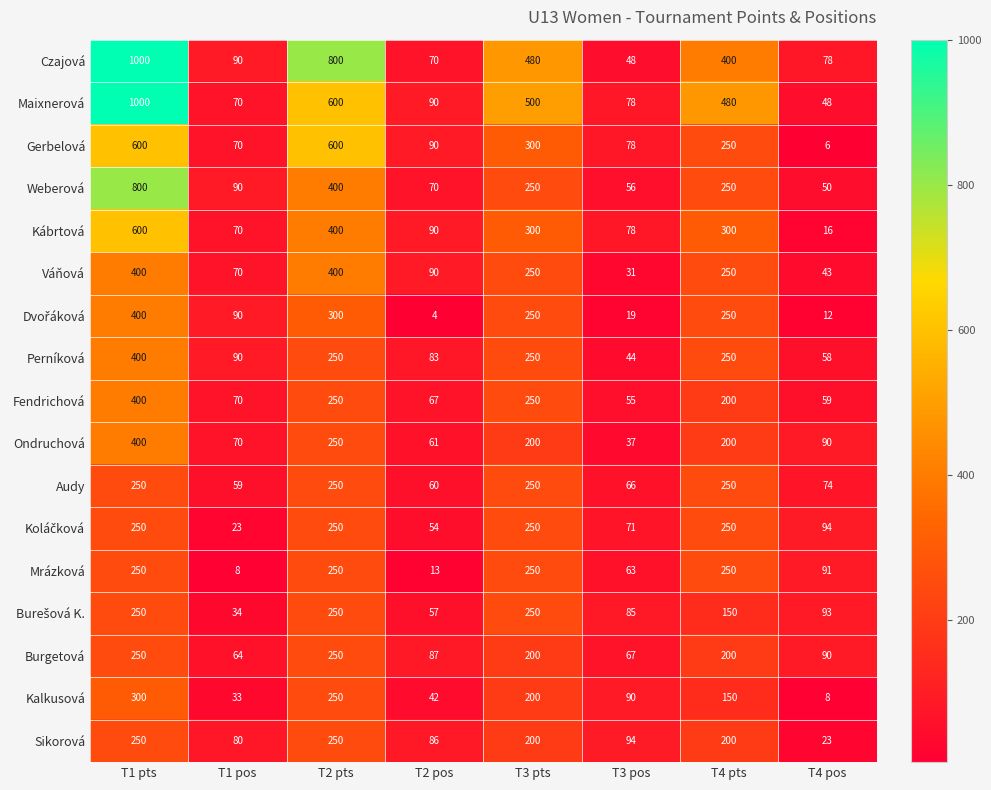

What is the greatest value displayed?

1000